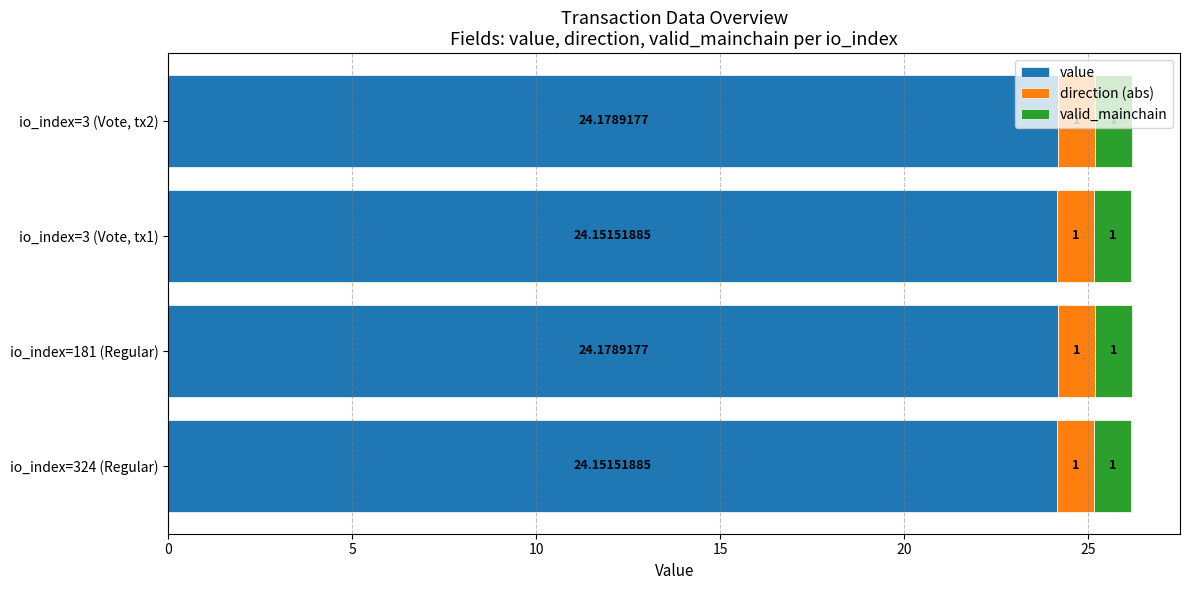

Which series has the widest spread of values?

value